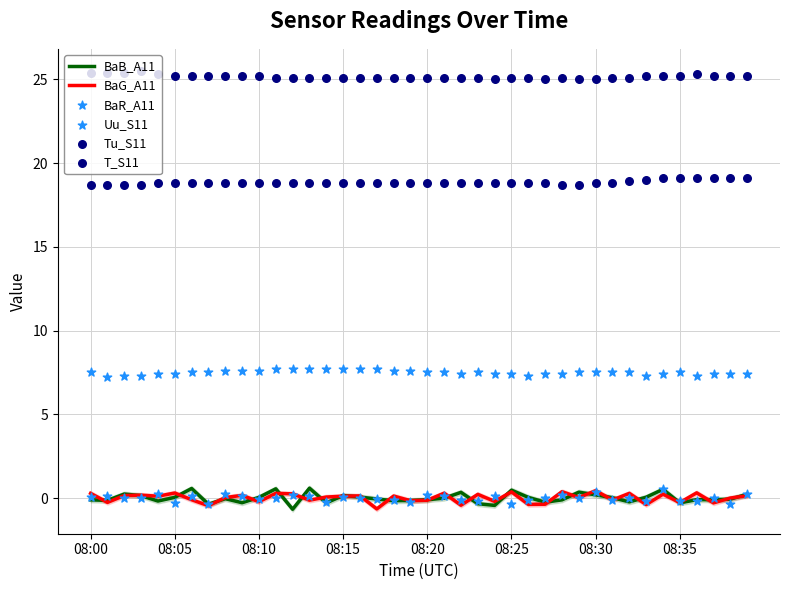

Is the value of BaB_A11 at 22 greater than the value of BaG_A11 at 35?

Yes